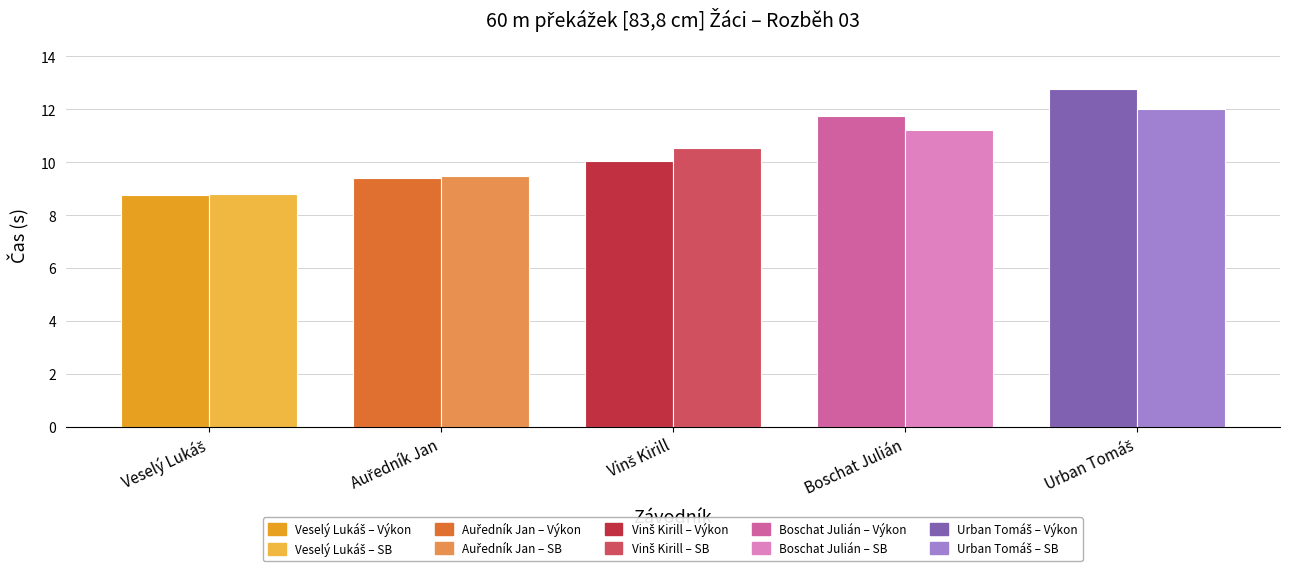

At how many categories does at least one series exceed 10?

3